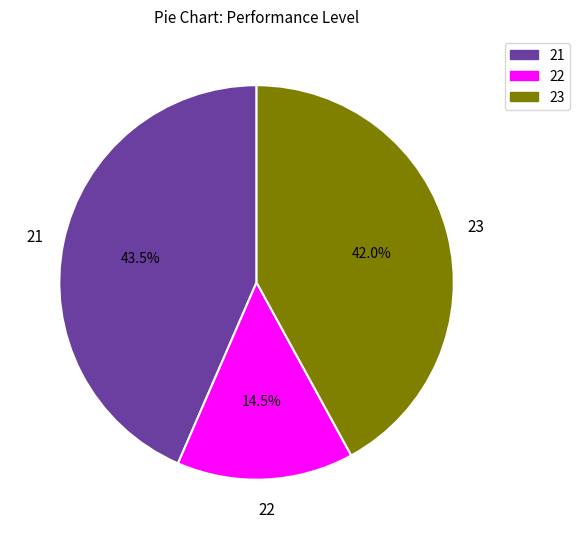

What is the ratio of the value at 22 to the value at 23?

0.3